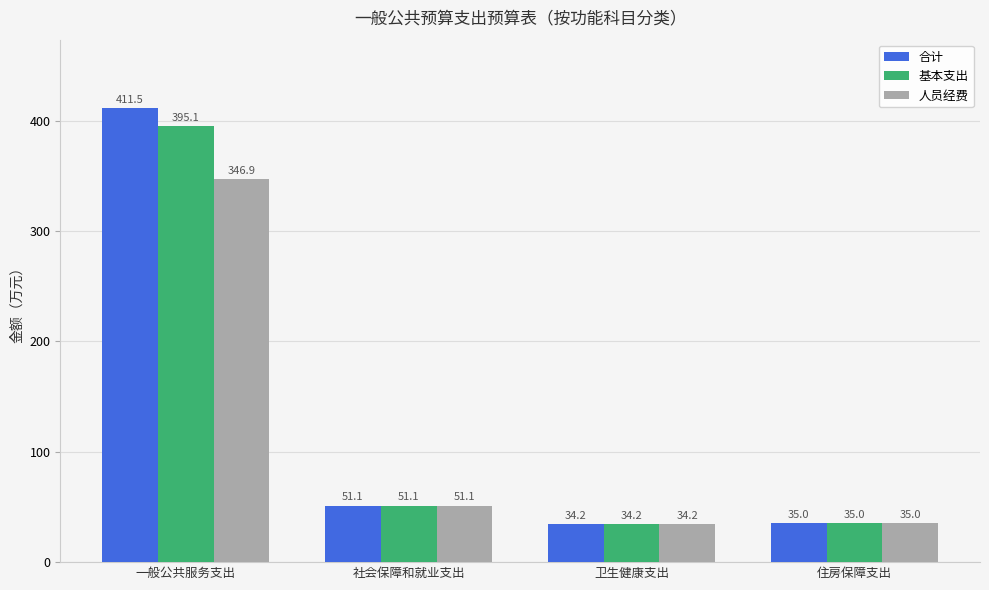

Which category has the highest value across all series?

一般公共服务支出